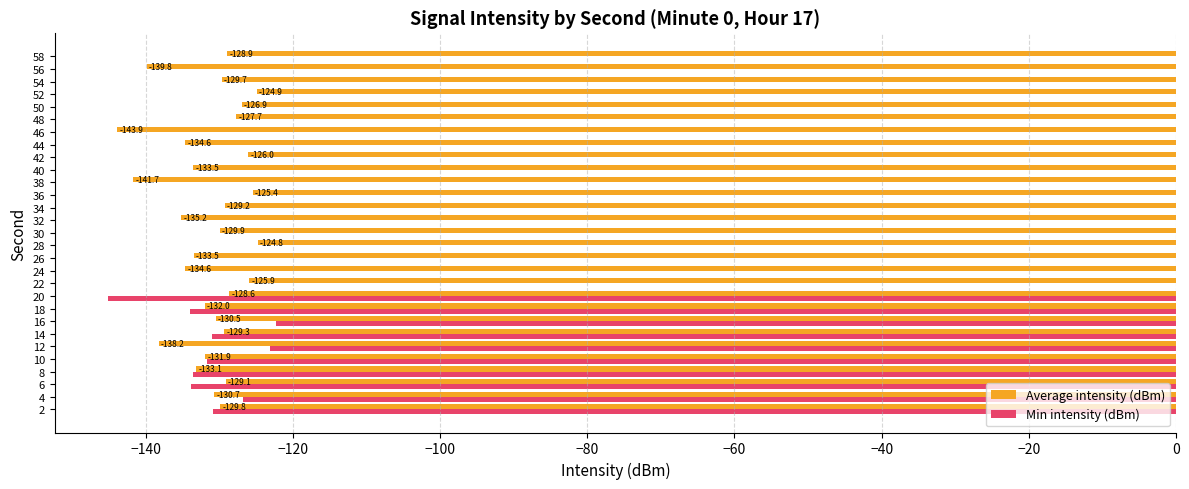

At which category is the sum across all series the highest?

28